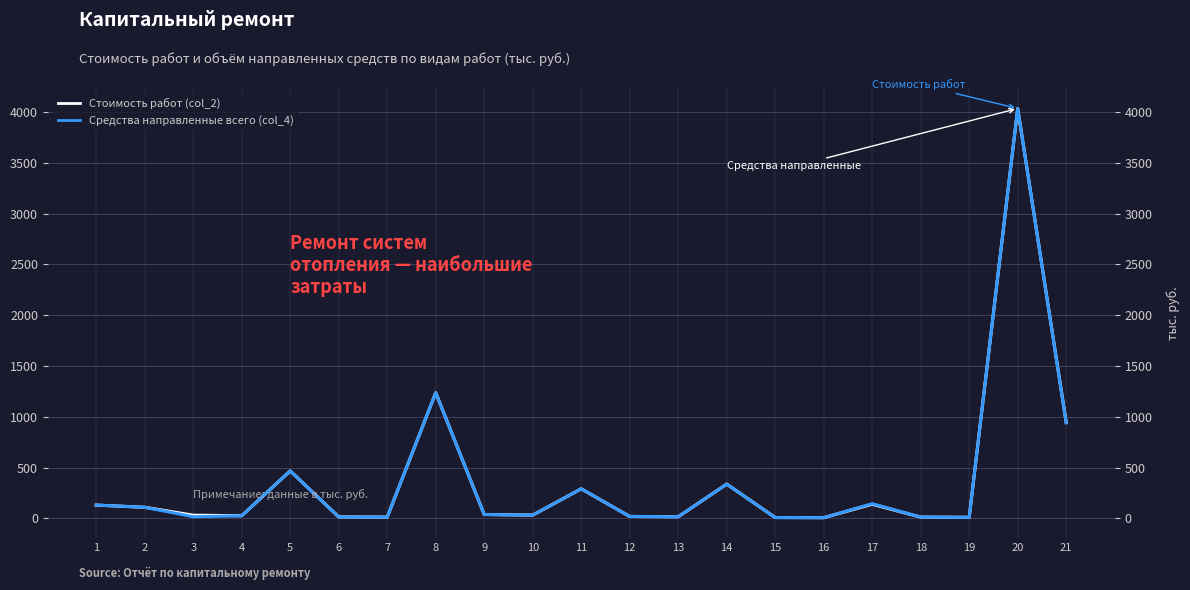

What is the sum of the Средства направленные всего (col_4) values at 15 and 14?

345.9